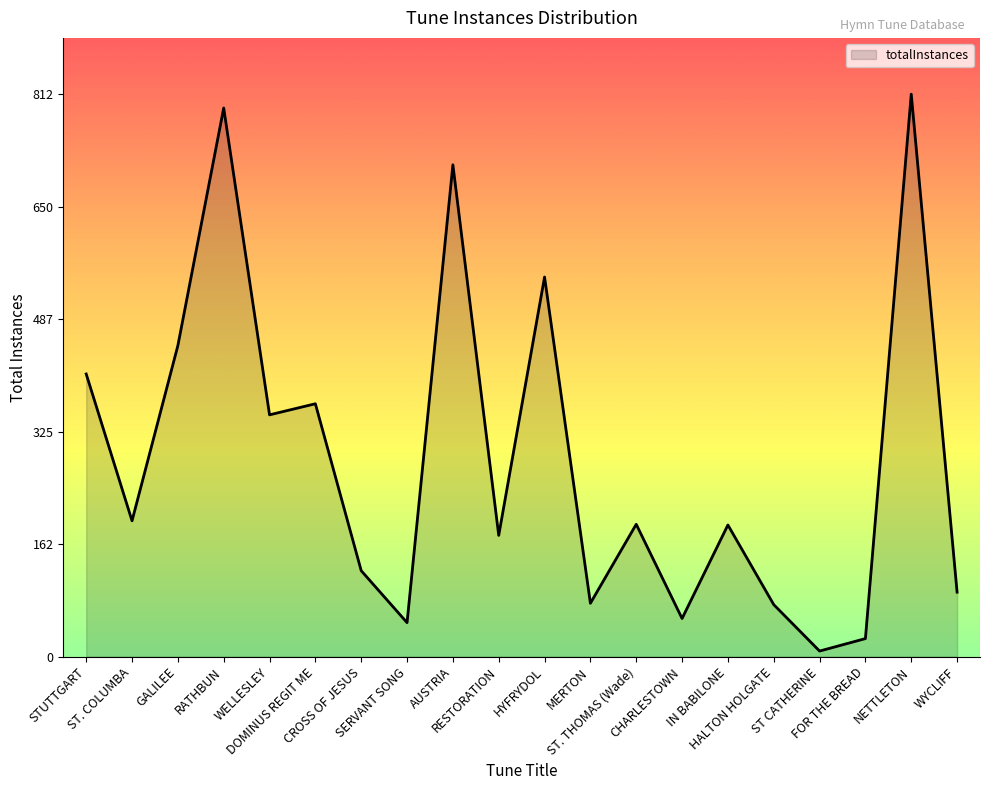

Does the chart display data point markers on the line(s)?

No